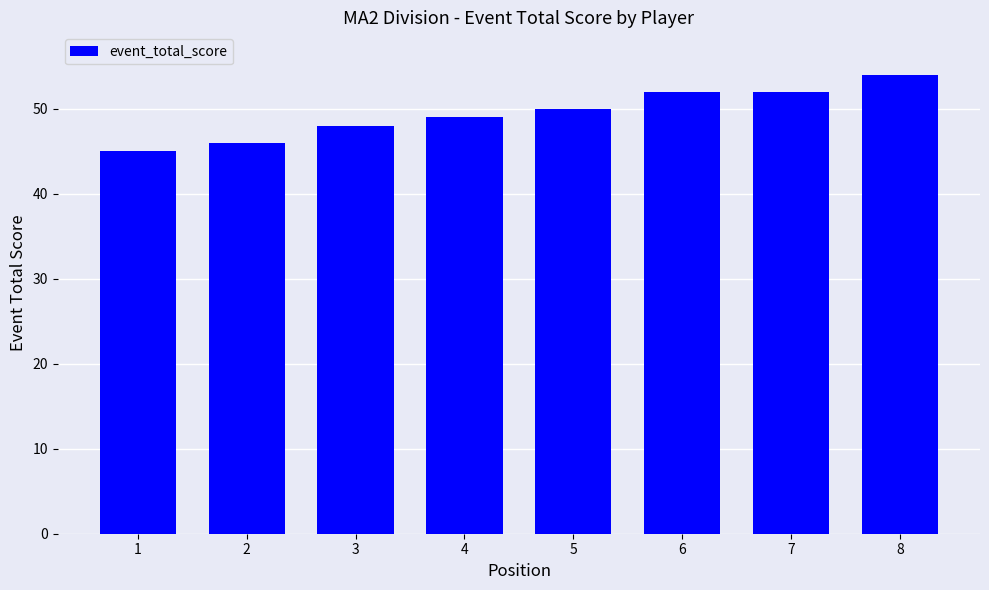

True or false: the data shows 74 at 8.

False